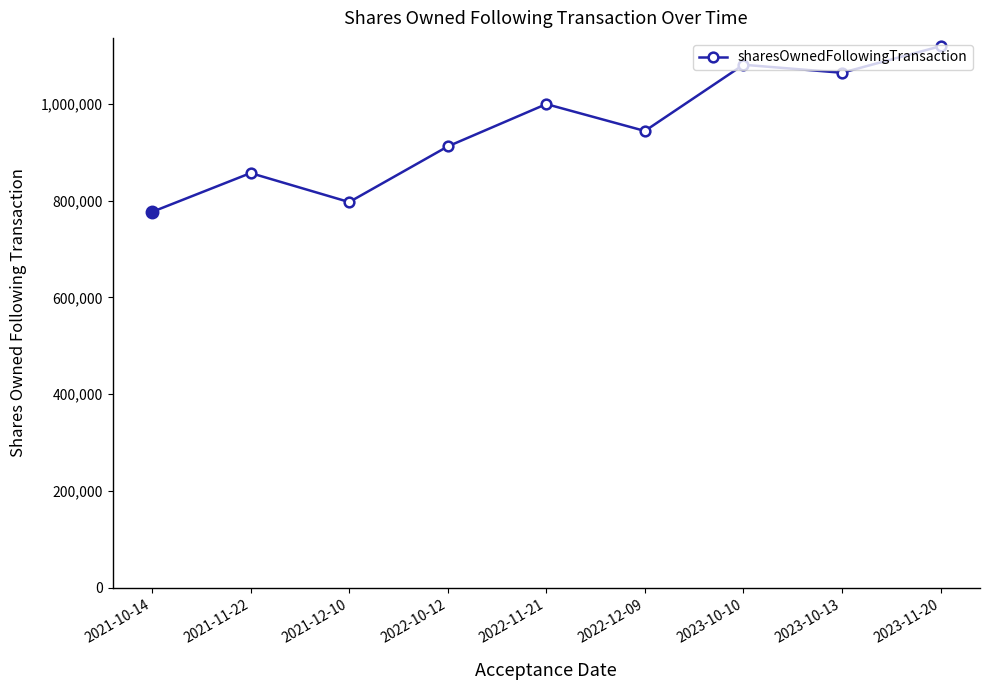

List the labels in order of value, smallest first.

2021-10-14, 2021-12-10, 2021-11-22, 2022-10-12, 2022-12-09, 2022-11-21, 2023-10-13, 2023-10-10, 2023-11-20